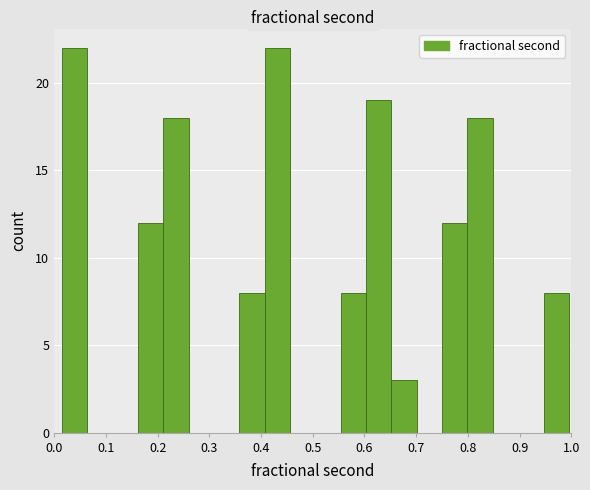

What is the height of the bar covering 0.75 to 0.80 on the x-axis? Neither the bar edges nor the heights are printed on the chart, so give them approximately, as read against the axes.

12